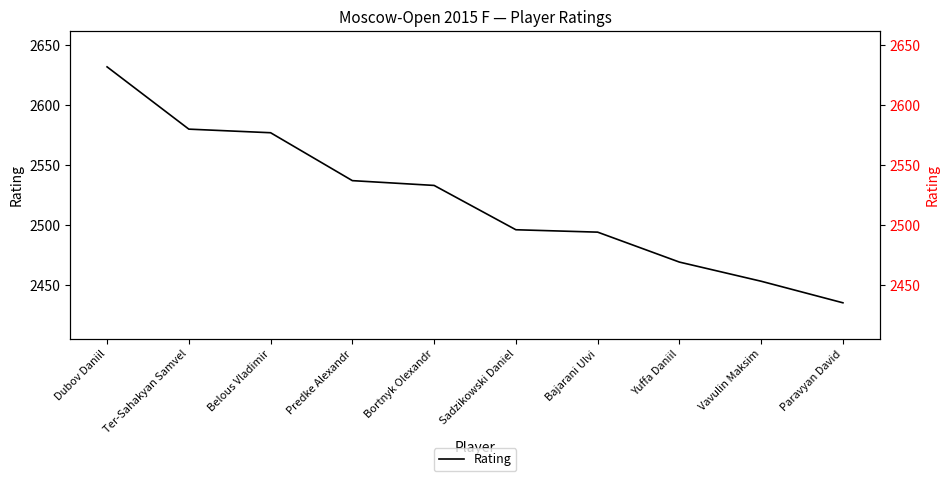

Between Bajarani Ulvi and Sadzikowski Daniel, which is larger?

Sadzikowski Daniel